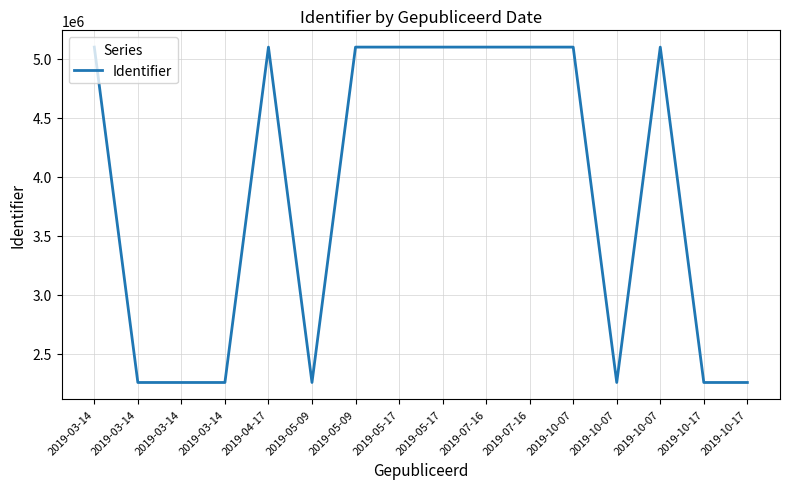

How many lines are shown in the chart?

1